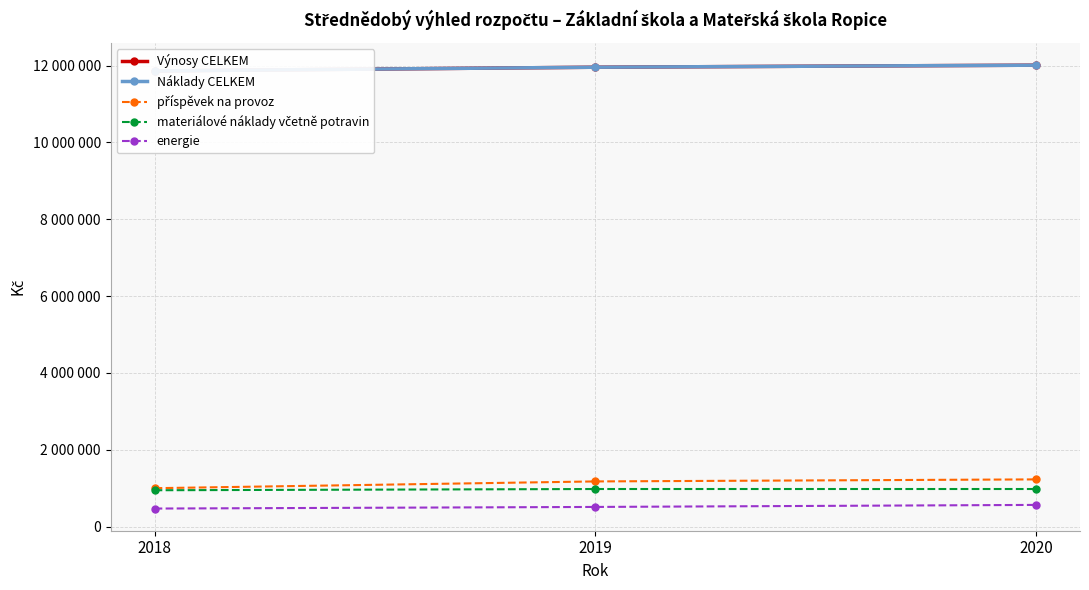

What is the total value across all series at 2020?

26790600